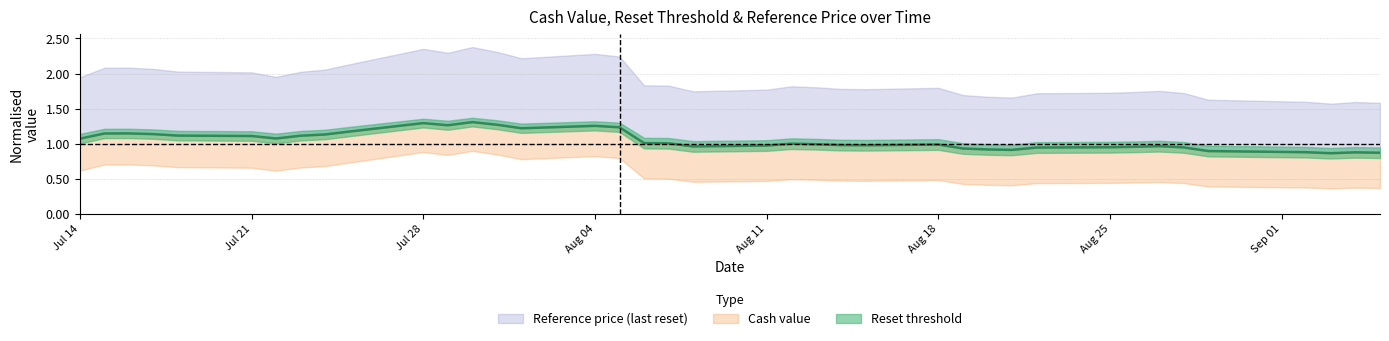

At Jul 21, list the series in order from largest to smallest.

col_4, col_3, col_2